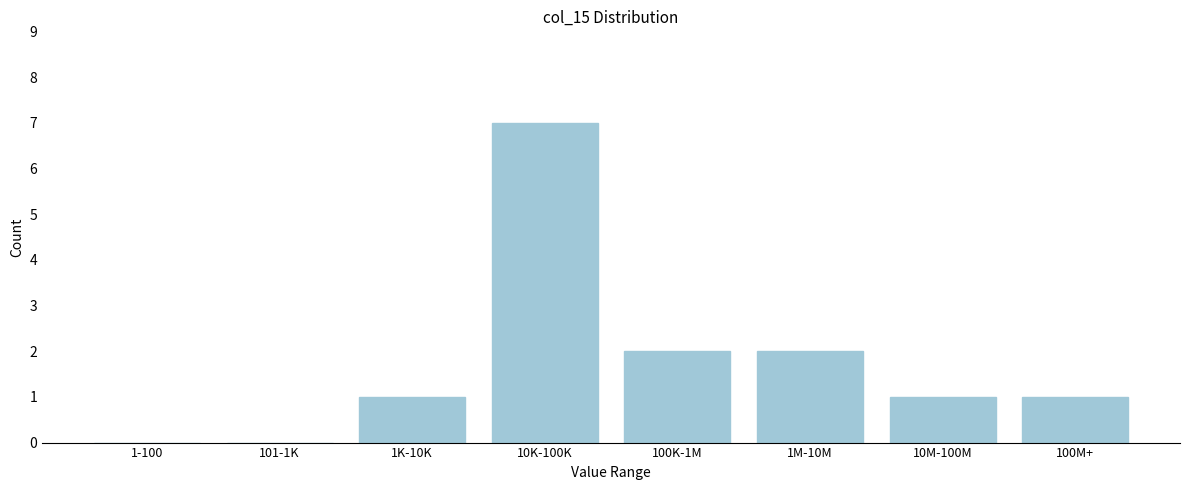

Reading left to right, what are all the values shown in this chart?

1-100=0	101-1K=0	1K-10K=1	10K-100K=7	100K-1M=2	1M-10M=2	10M-100M=1	100M+=1